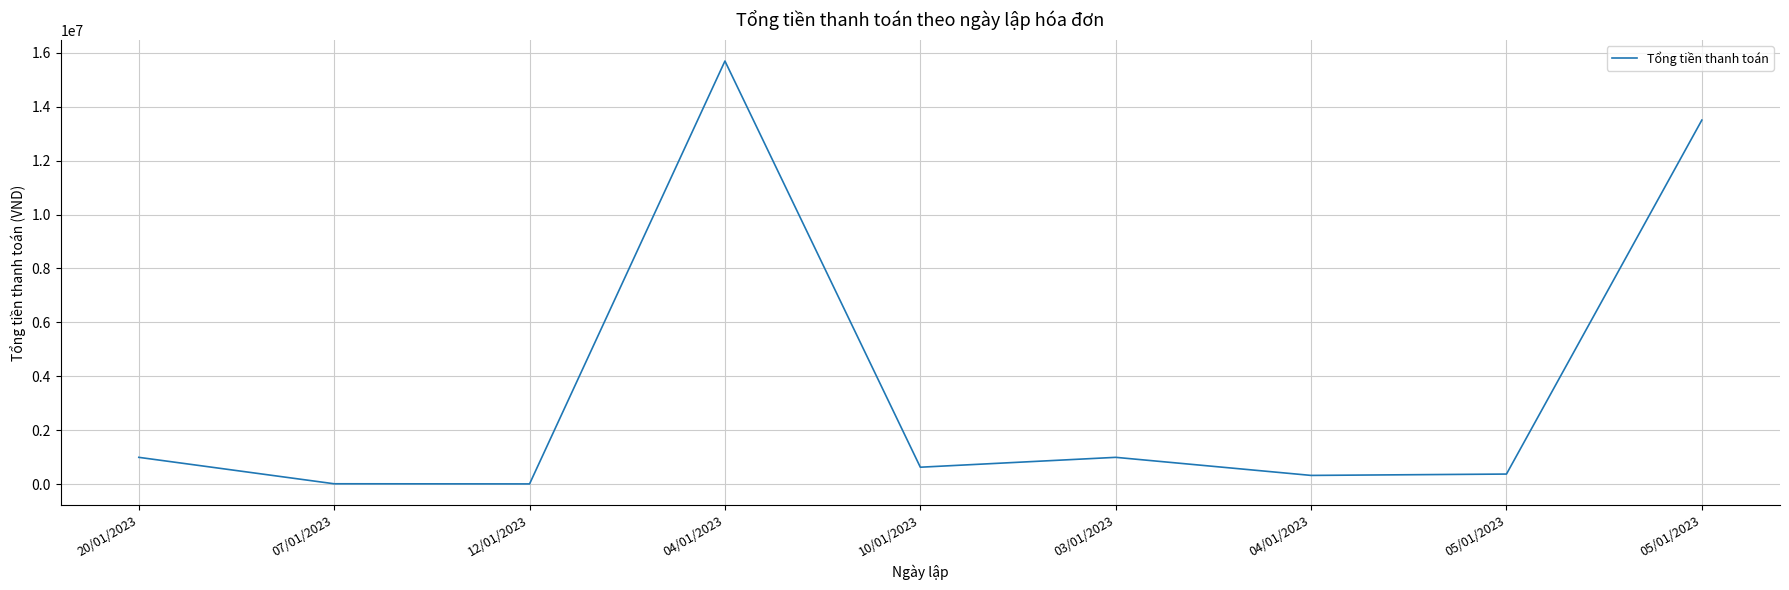

What value does the data have at 03/01/2023, to the nearest 100?

1000000